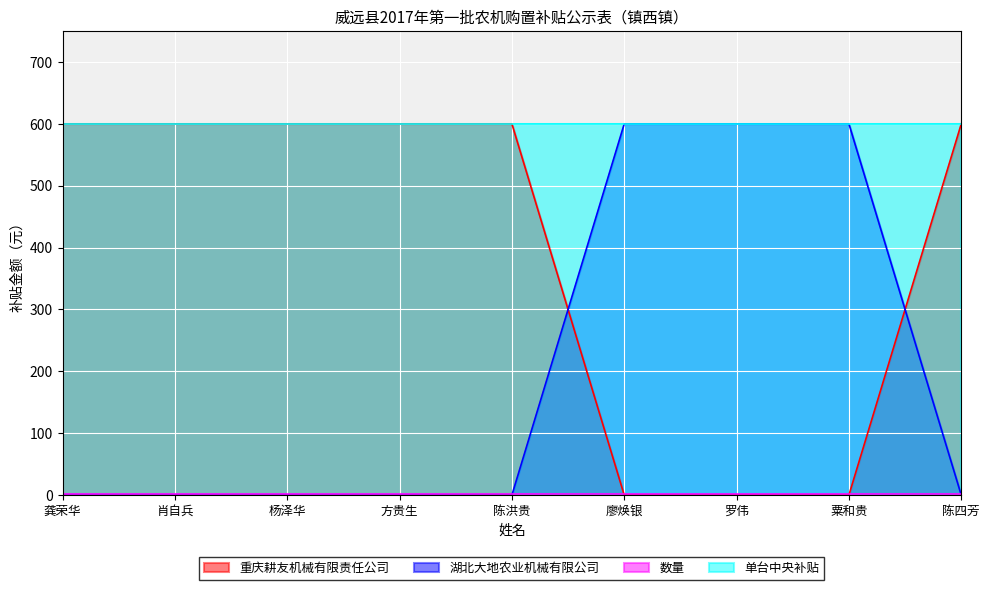

What is the difference between the highest and lowest values at 廖焕银?

600